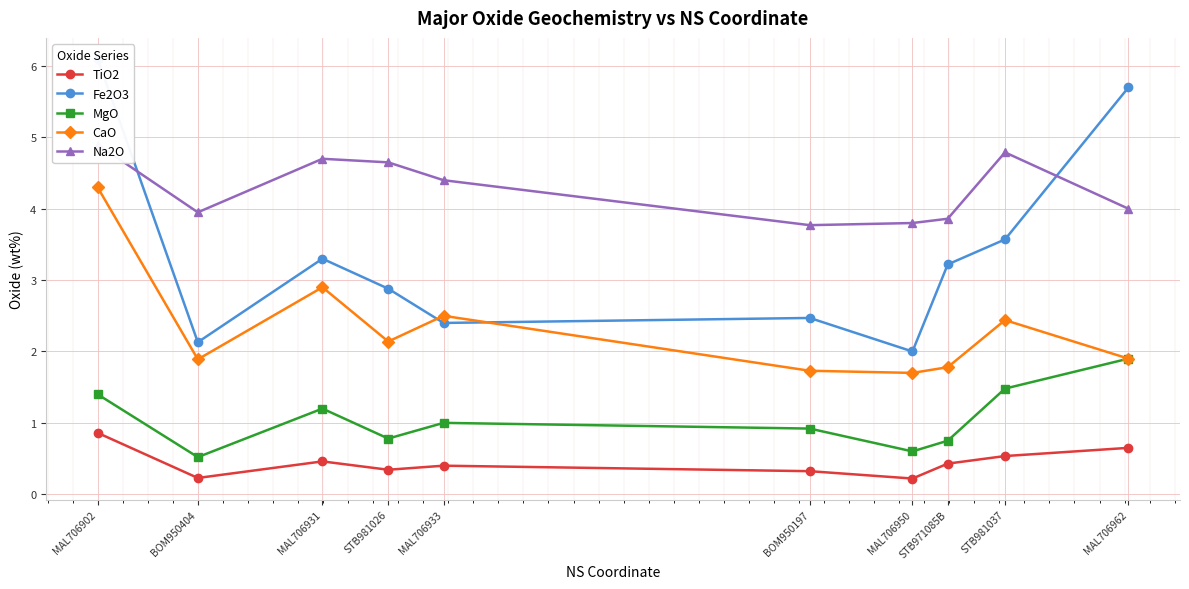

At which category does TiO2 reach its first local valley?

BOM950404